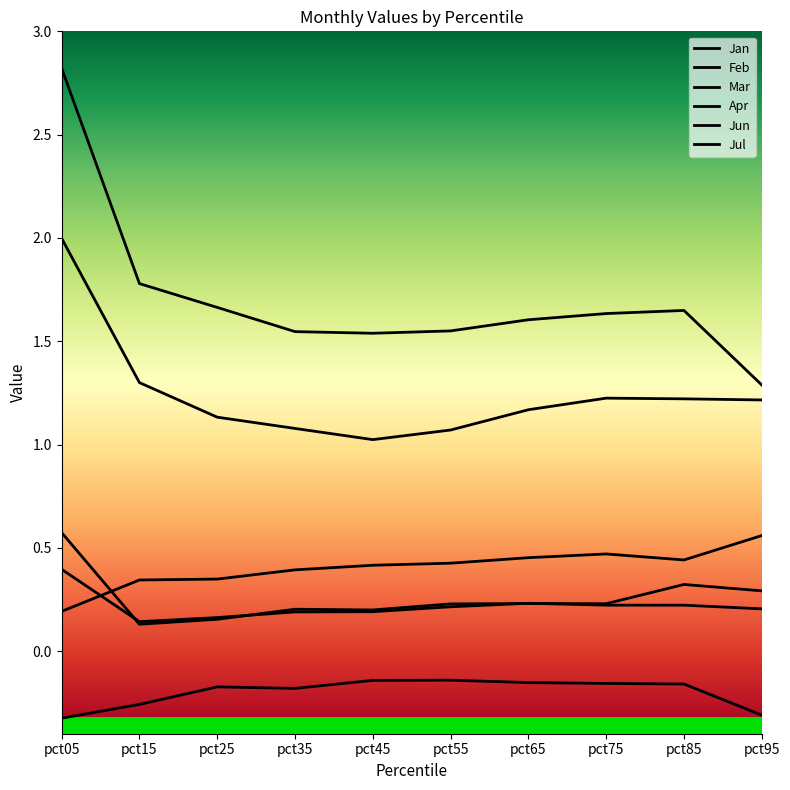

Reading left to right, what are all the values shown in this chart?

Jan: 0.6	0.1	0.2	0.2	0.2	0.2	0.2	0.2	0.3	0.3
Feb: 2.0	1.3	1.1	1.1	1.0	1.1	1.2	1.2	1.2	1.2
Mar: -0.3	-0.3	-0.2	-0.2	-0.1	-0.1	-0.2	-0.2	-0.2	-0.3
Apr: 0.2	0.3	0.3	0.4	0.4	0.4	0.5	0.5	0.4	0.6
Jun: 0.4	0.1	0.2	0.2	0.2	0.2	0.2	0.2	0.2	0.2
Jul: 2.8	1.8	1.7	1.5	1.5	1.5	1.6	1.6	1.6	1.3